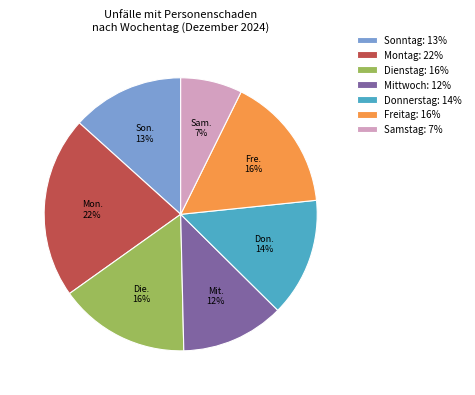

Does any single category account for the majority?

No